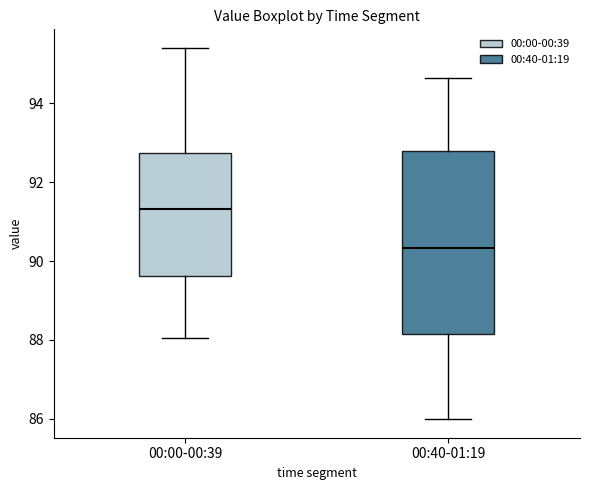

Which box's median line is the lowest?

00:40-01:19